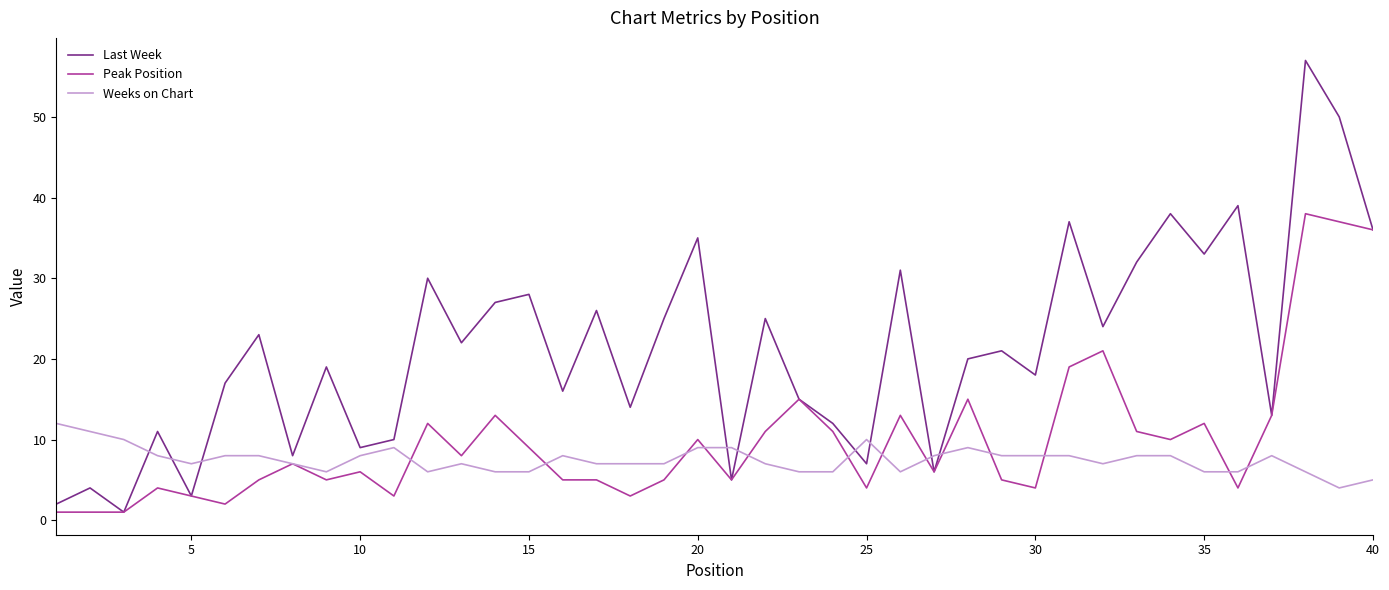

After their last crossing, which series has the higher values: Weeks on Chart or Last Week?

Last Week